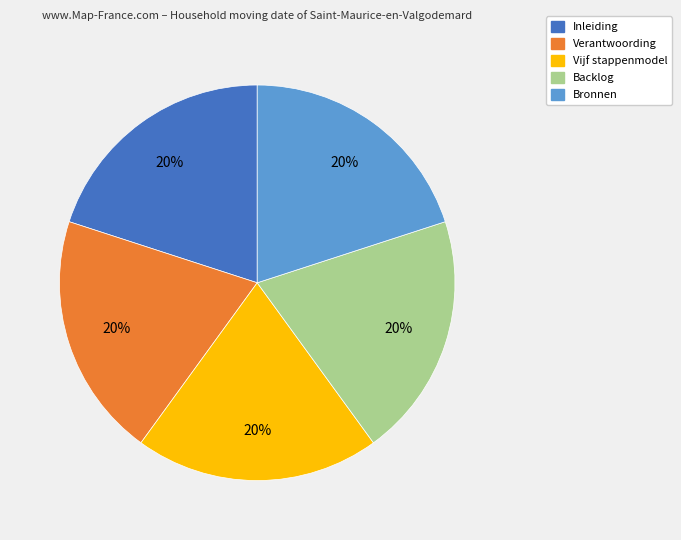

Does Inleiding represent more than half of the total?

No